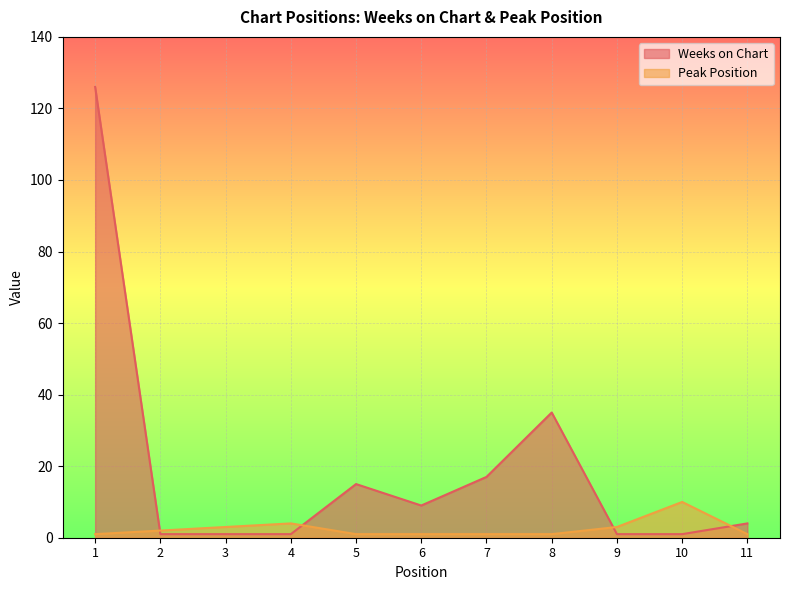

What is the value of the Peak Position point at the 10th from the left?

10